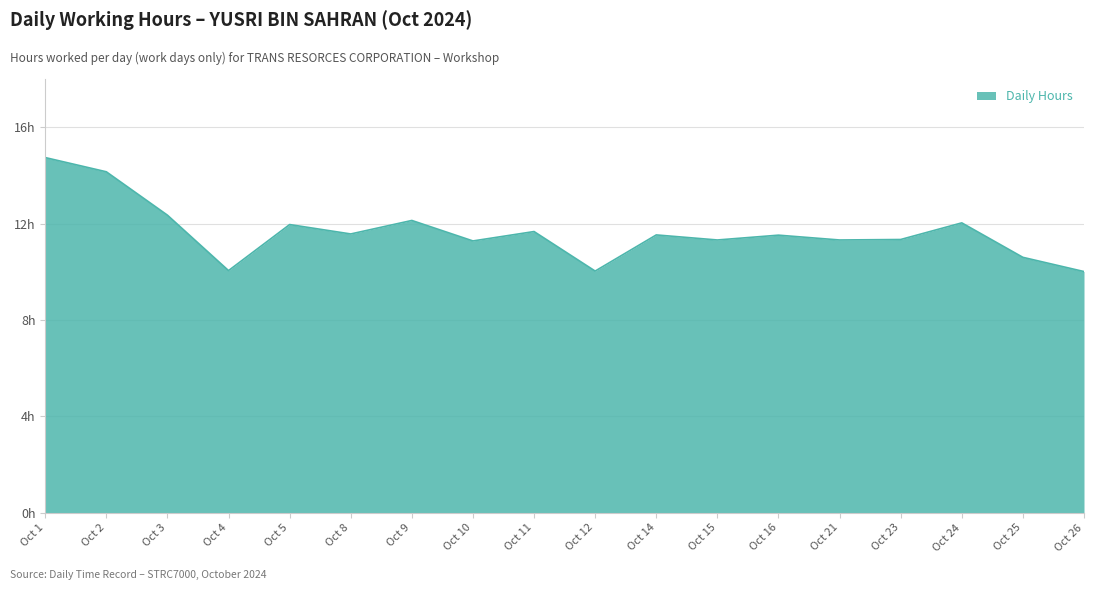

Is this an area chart (filled region under the line)?

Yes